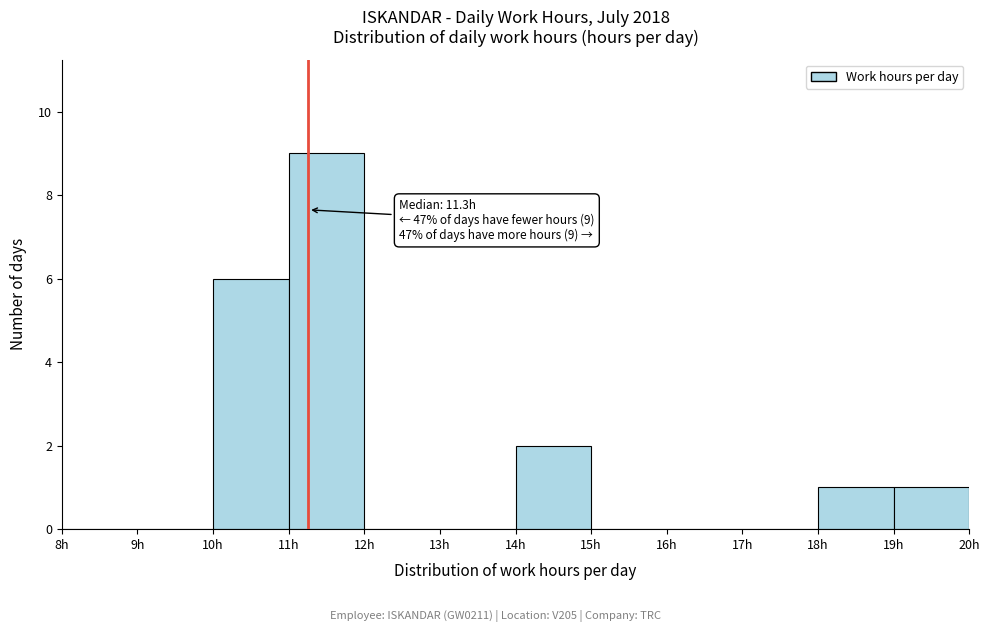

Over which range of the x-axis is the bar tallest?

11 to 12